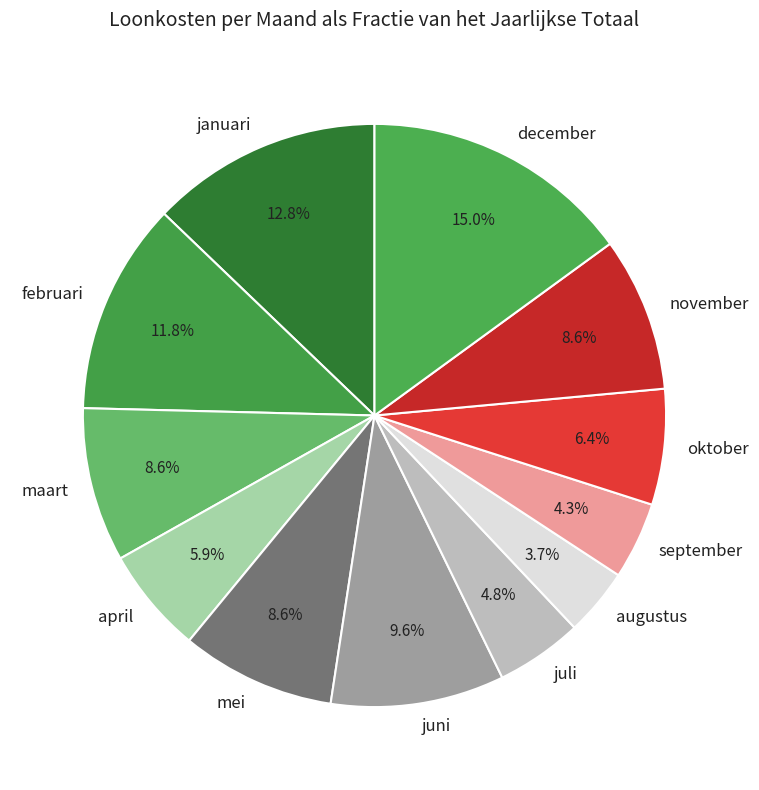

Does februari account for over 50% of the chart?

No